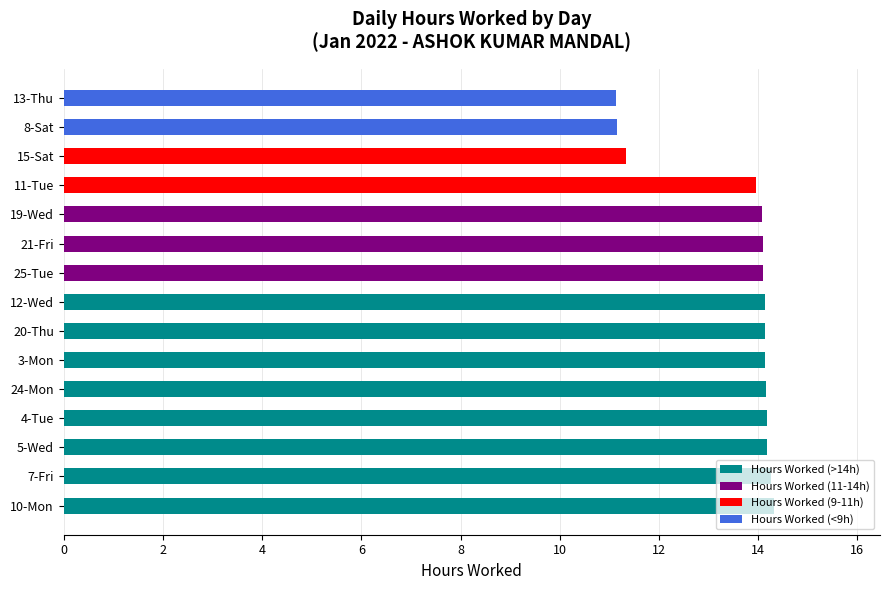

What is the ratio of the value at 19-Wed to the value at 10-Mon?

1.0